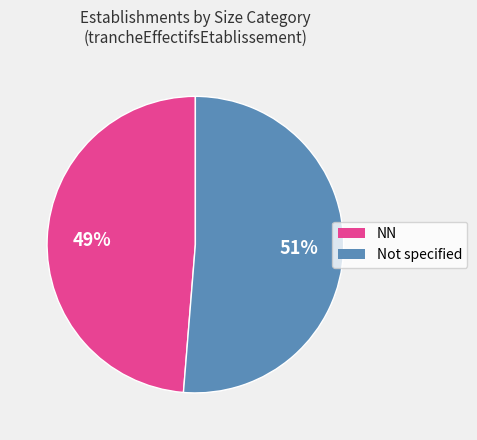

How many slices are in this pie chart?

2